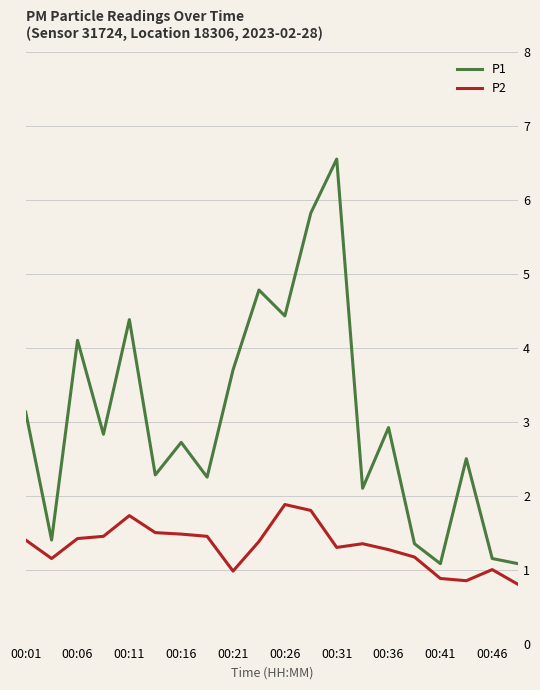

What is the smallest value displayed?

0.8